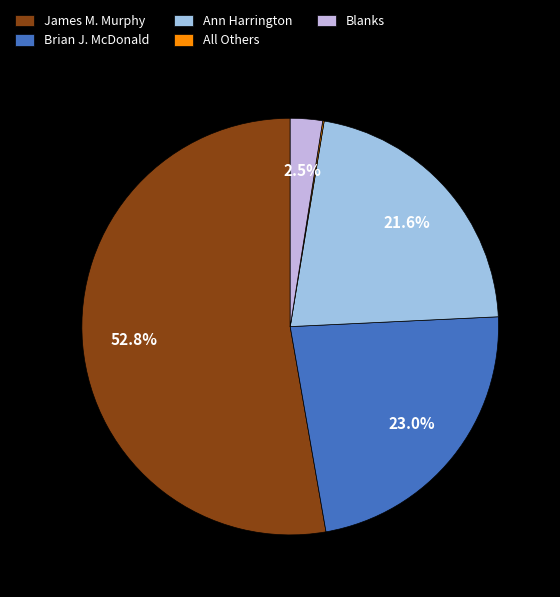

Combined, what portion of the pie is Ann Harrington and James M. Murphy?

74.4%